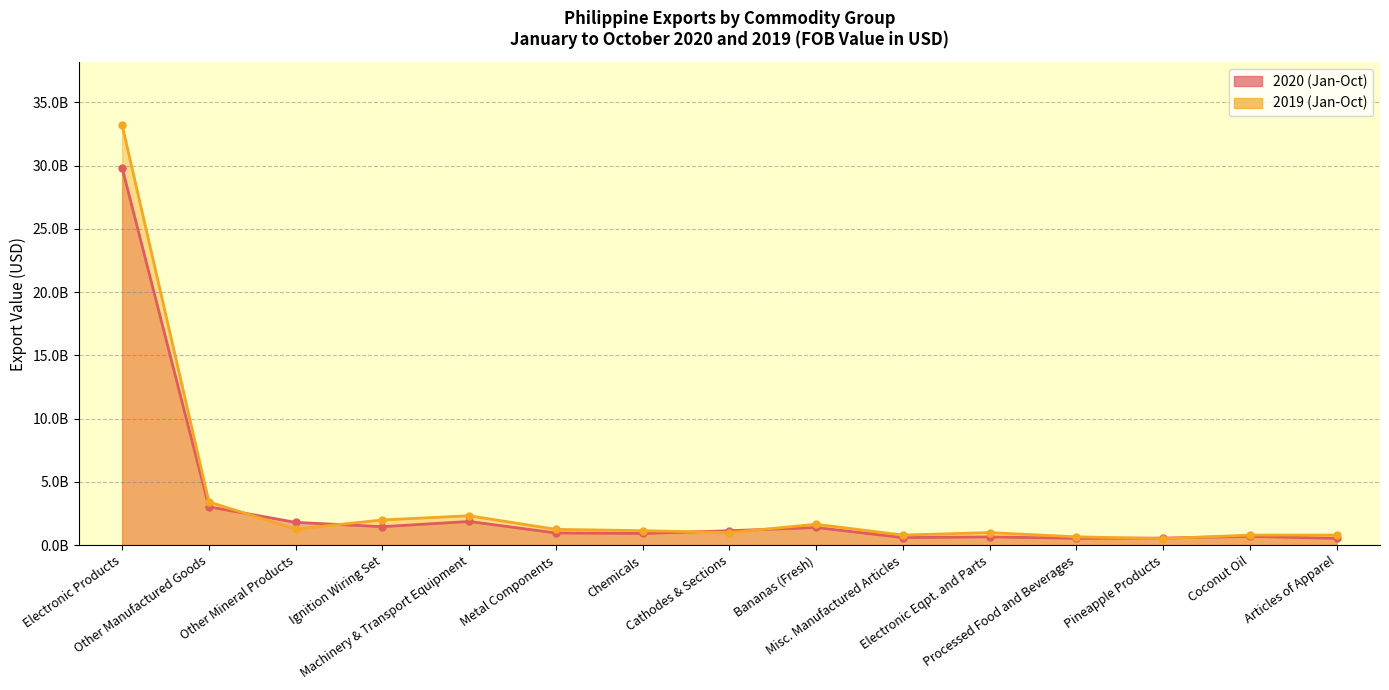

What is the value of the 2019 (Jan-Oct) point at the 3rd from the left?

1263841550